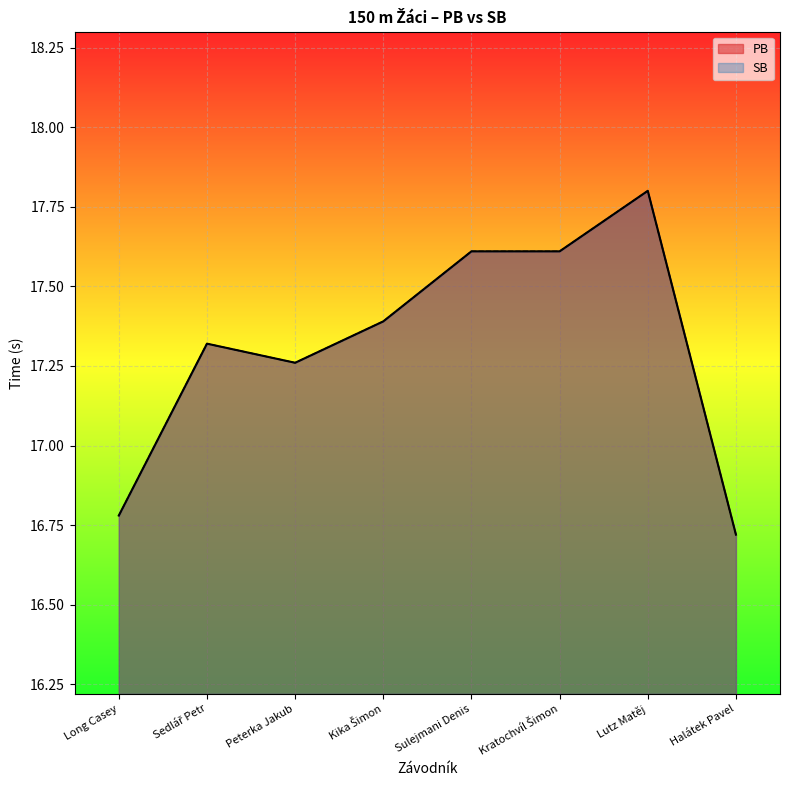

In PB, how many points are lower than both neighbors (excluding endpoints)?

1